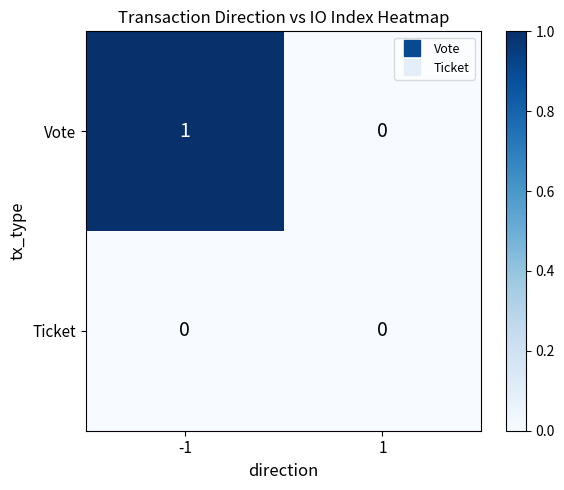

The Vote series shows 2 at -1. True or false?

False